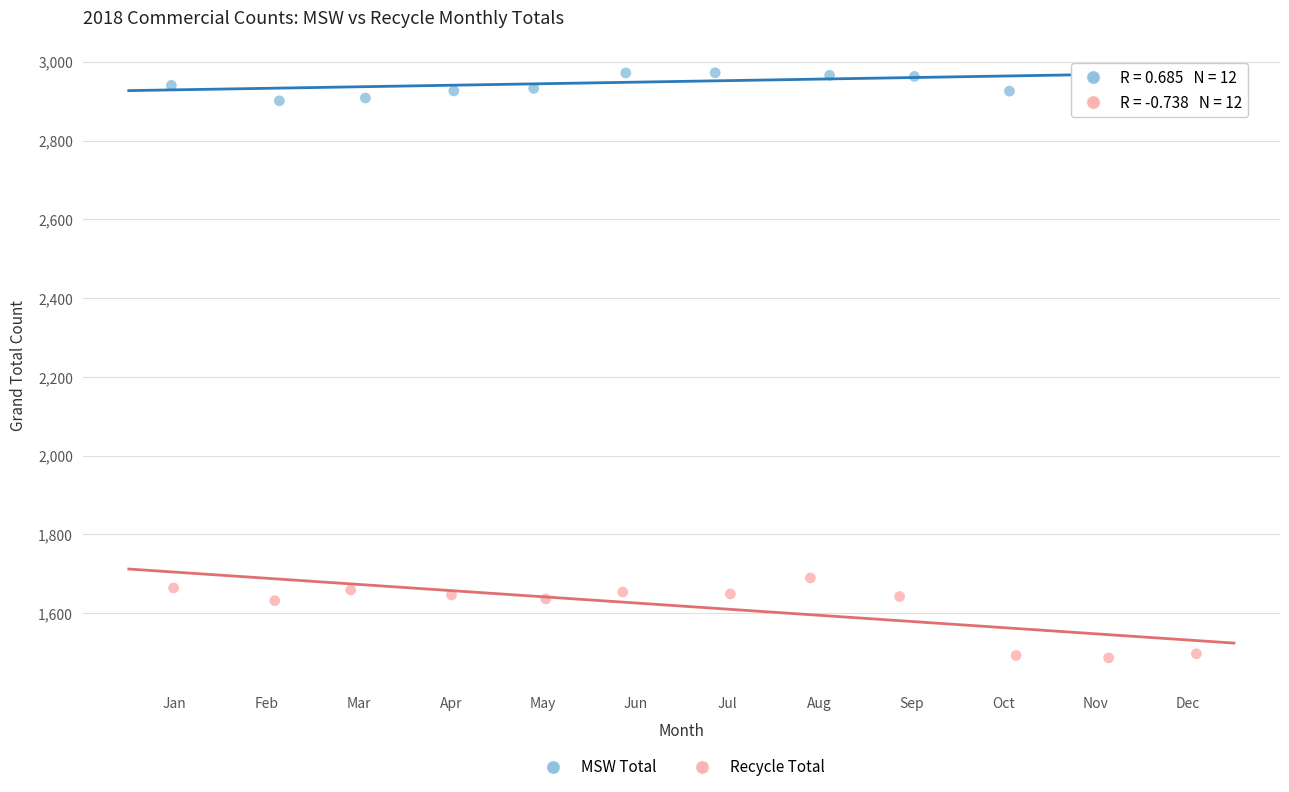

Which series contains the highest Y value?

MSW Total